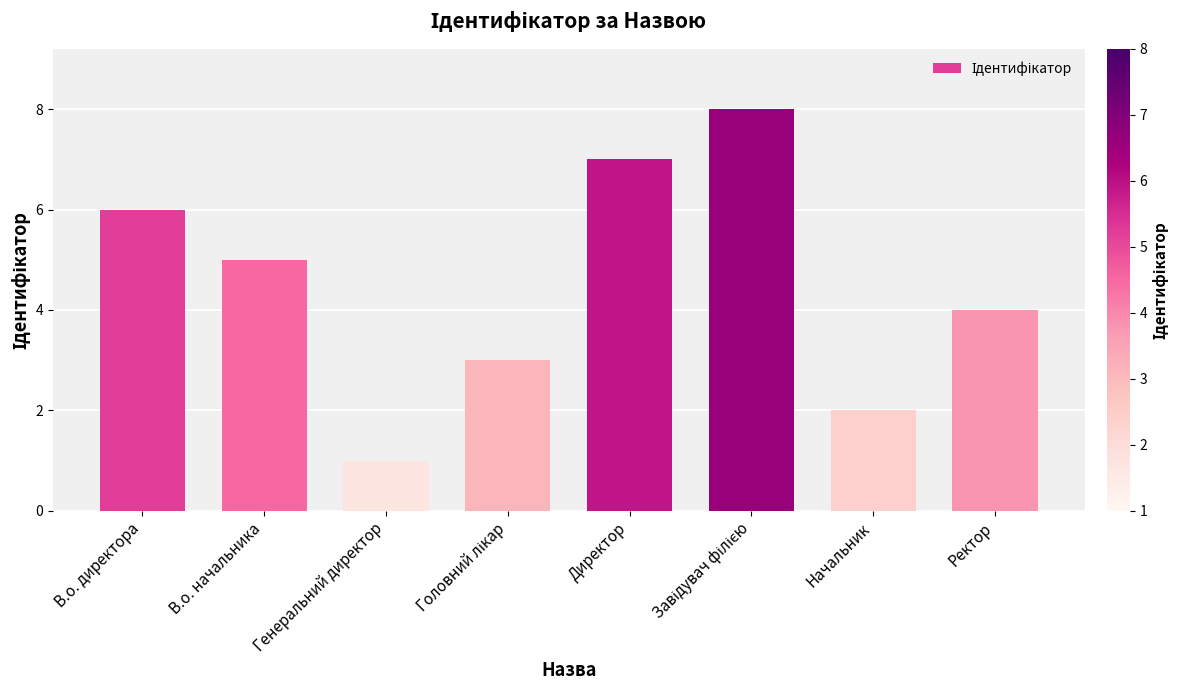

What is the difference between the values at Генеральний директор and Директор?

6